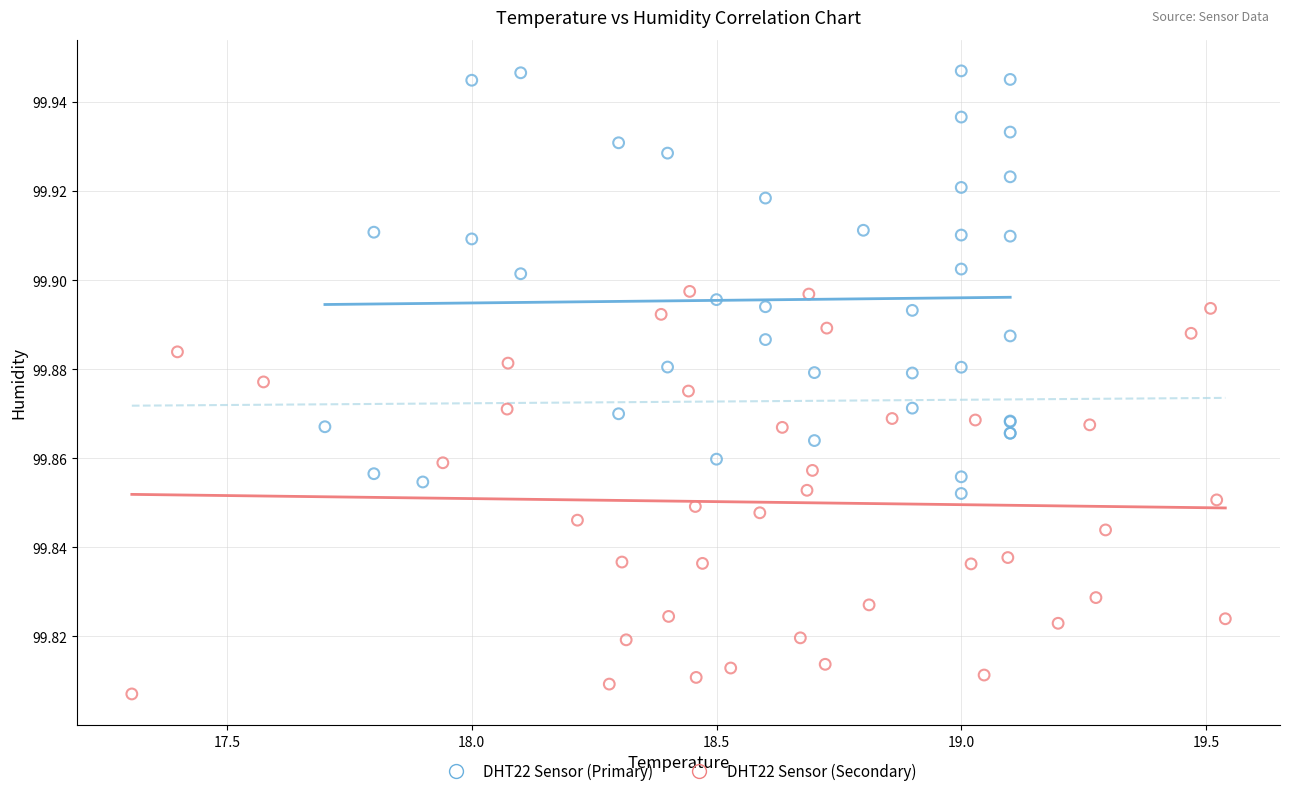

Which series reaches the maximum Y coordinate?

DHT22 Sensor (Primary)